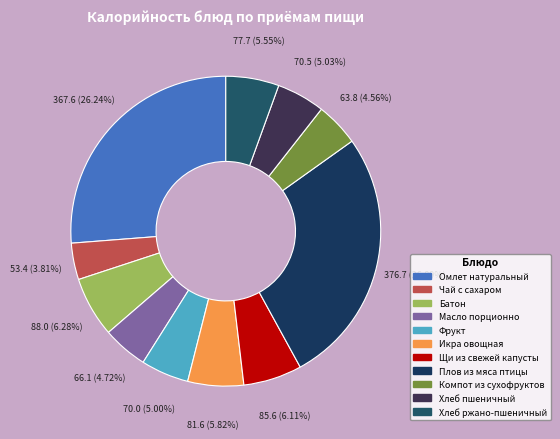

What is the change in value from Омлет натуральный to Фрукт?

-297.6